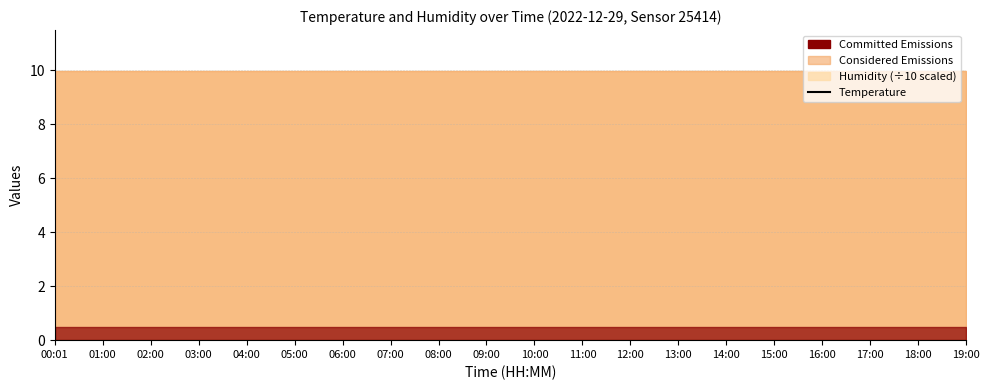

Where is the first local minimum?

09:00